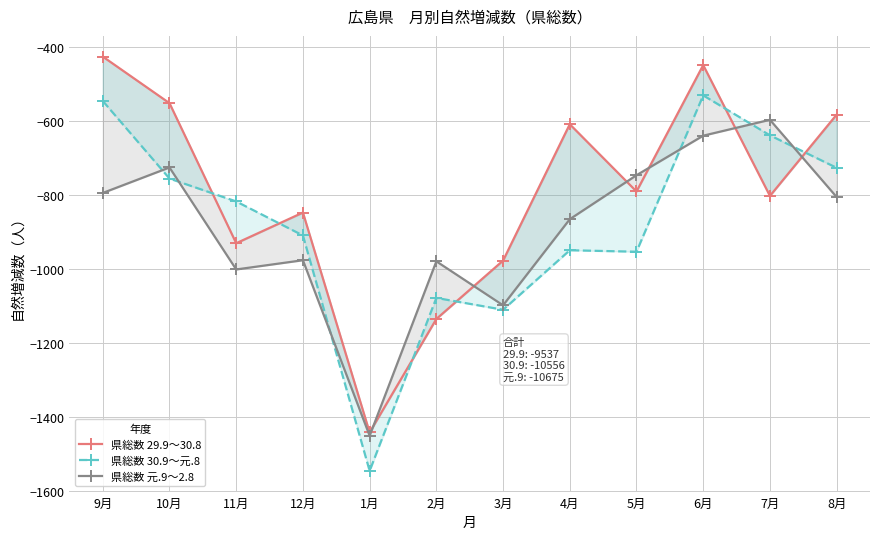

How many lines are shown in the chart?

3